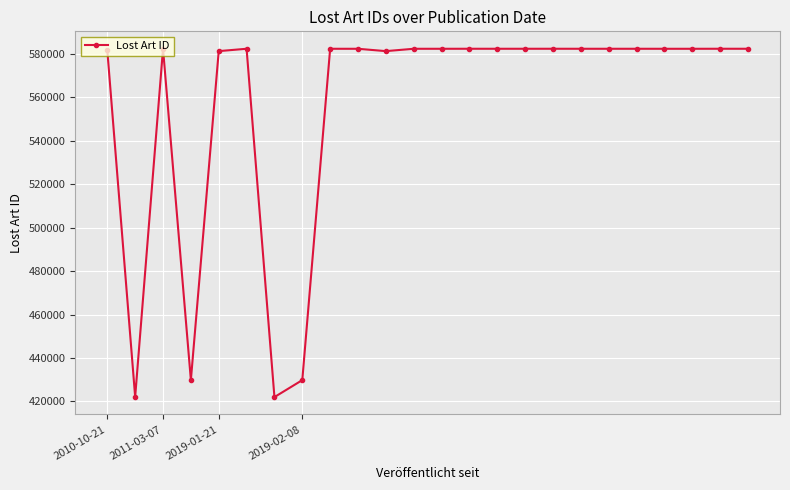

What is the maximum value shown in the chart?

582317